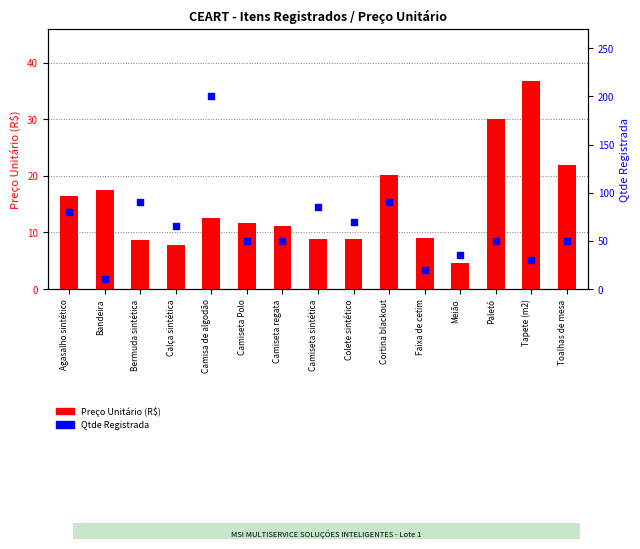

What is the total value across all series at Tapete (m2)?

66.8